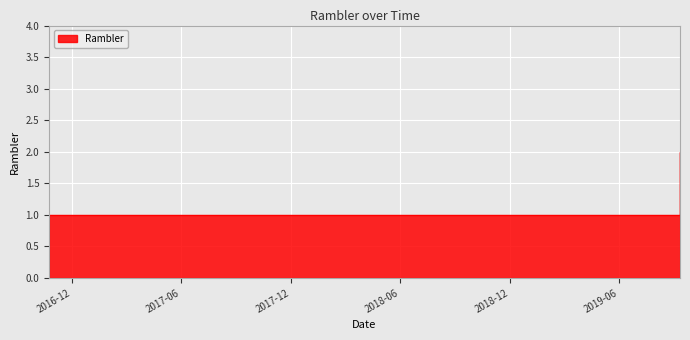

What is the change in value from 2018-07-01 to 2019-09-11?

+1